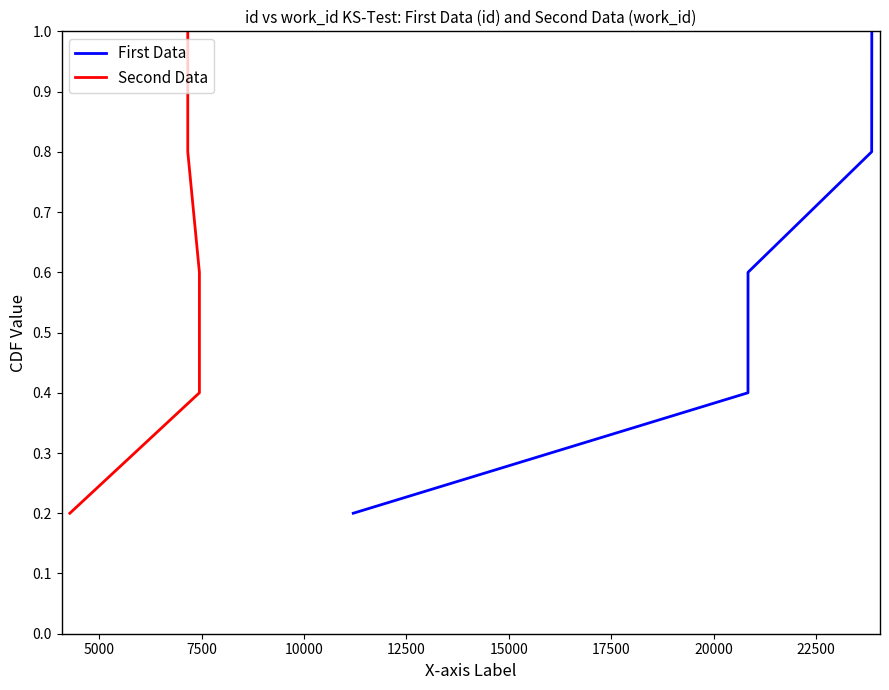

What is the highest value of the First Data series?

1.0